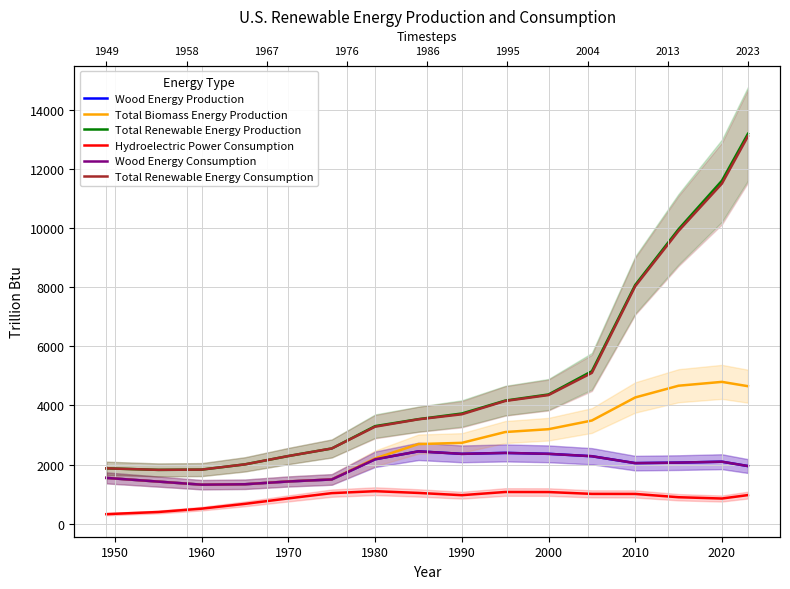

What are all the series names shown in the legend?

Wood Energy Production, Total Biomass Energy Production, Total Renewable Energy Production, Hydroelectric Power Consumption, Wood Energy Consumption, Total Renewable Energy Consumption